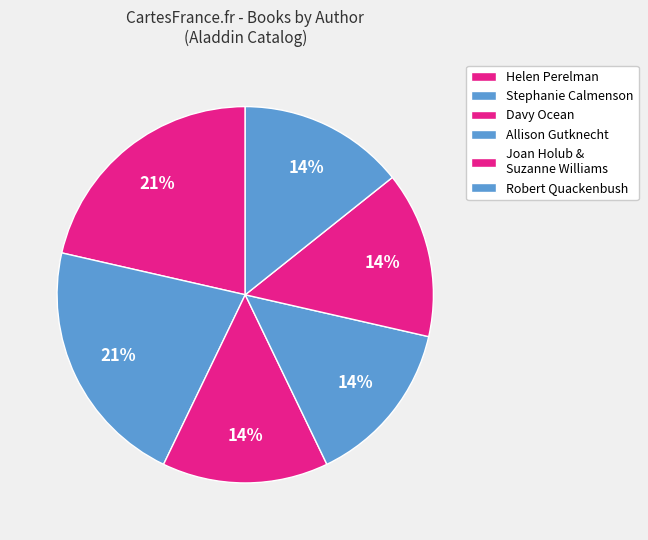

How many segments does this pie chart have?

6